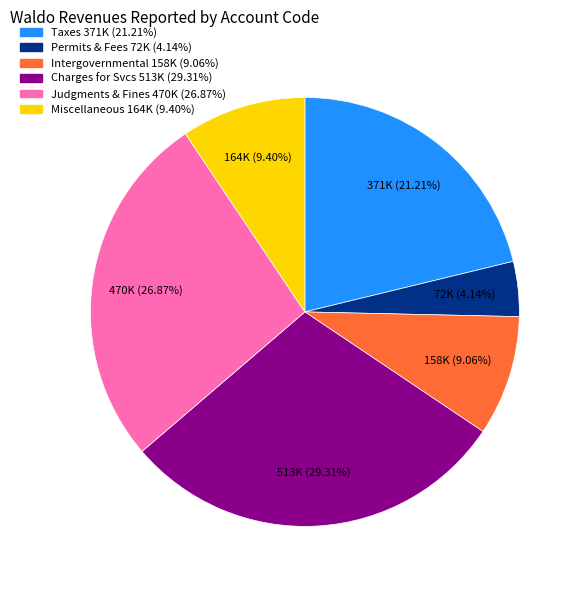

Does any single category account for the majority?

No